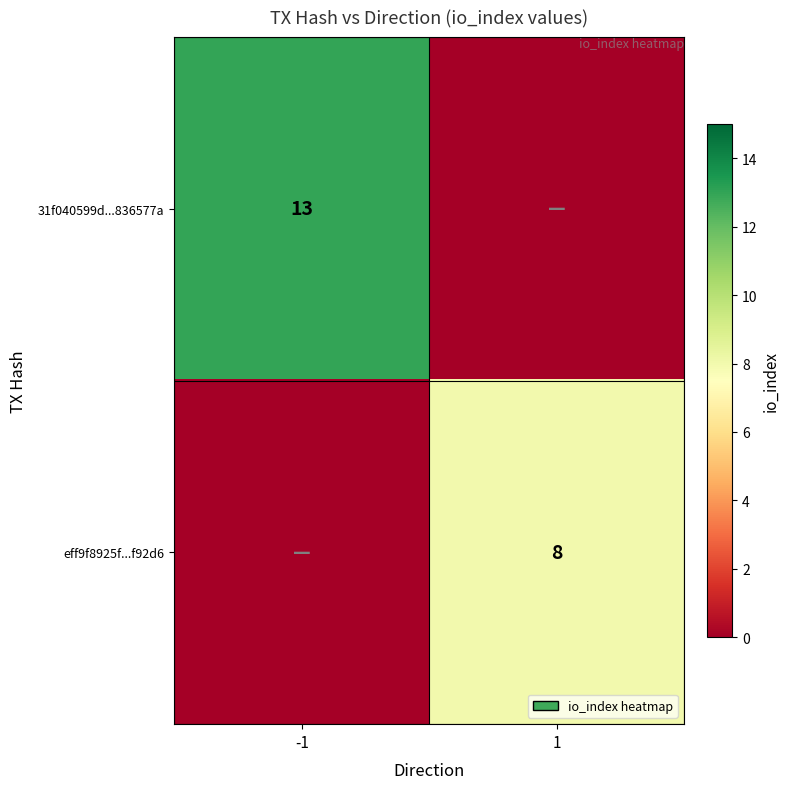

The value of 31f040599d...836577a at -1 is 13. True or false?

True